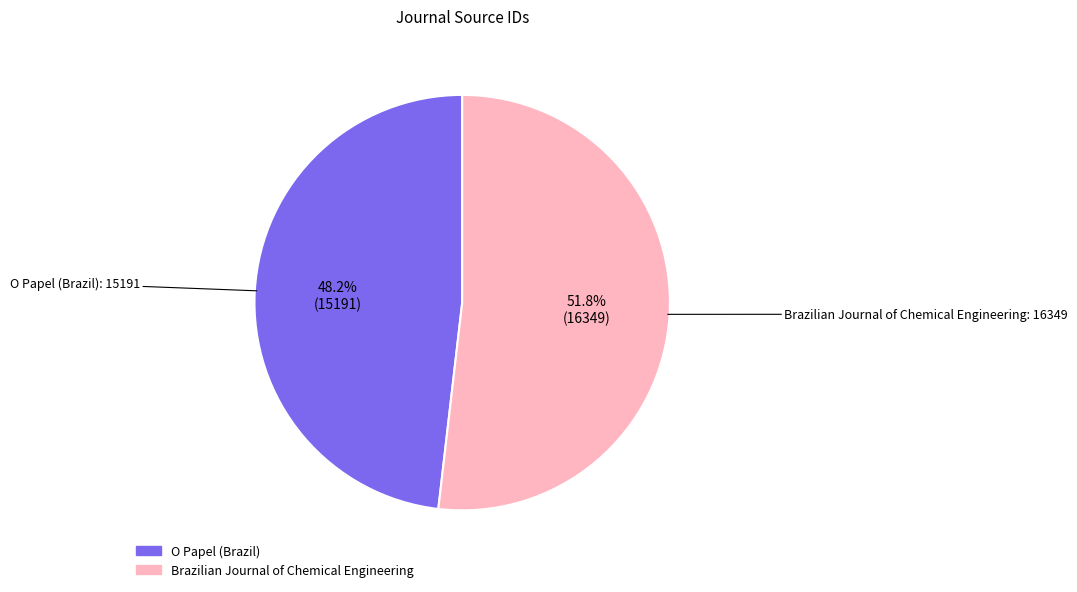

To the nearest percent, what percentage of the pie is Brazilian Journal of Chemical Engineering?

52%